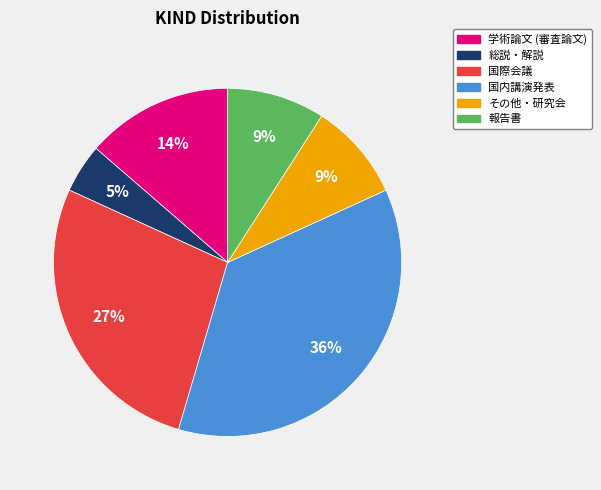

What percentage is the 国際会議 slice, to the nearest percent?

27%